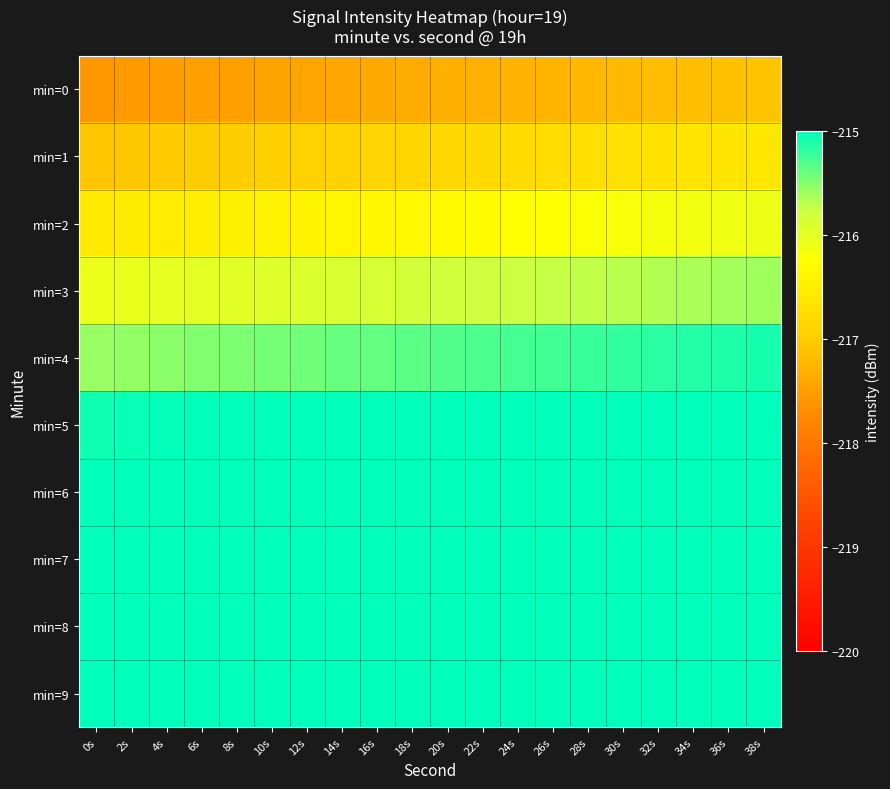

How many data points does each series have?

20